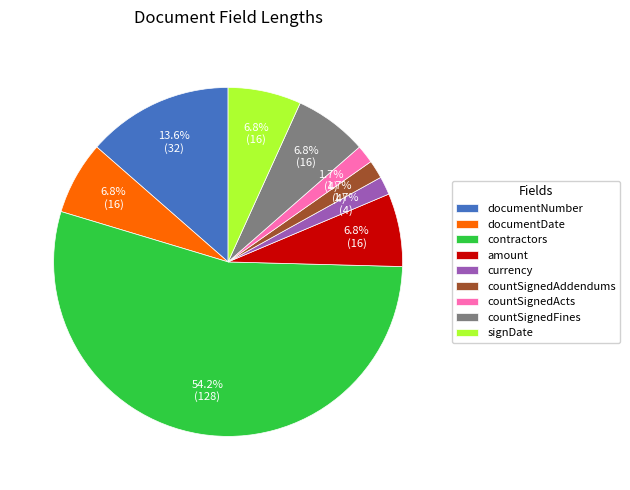

True or false: currency accounts for 10% of the total.

False